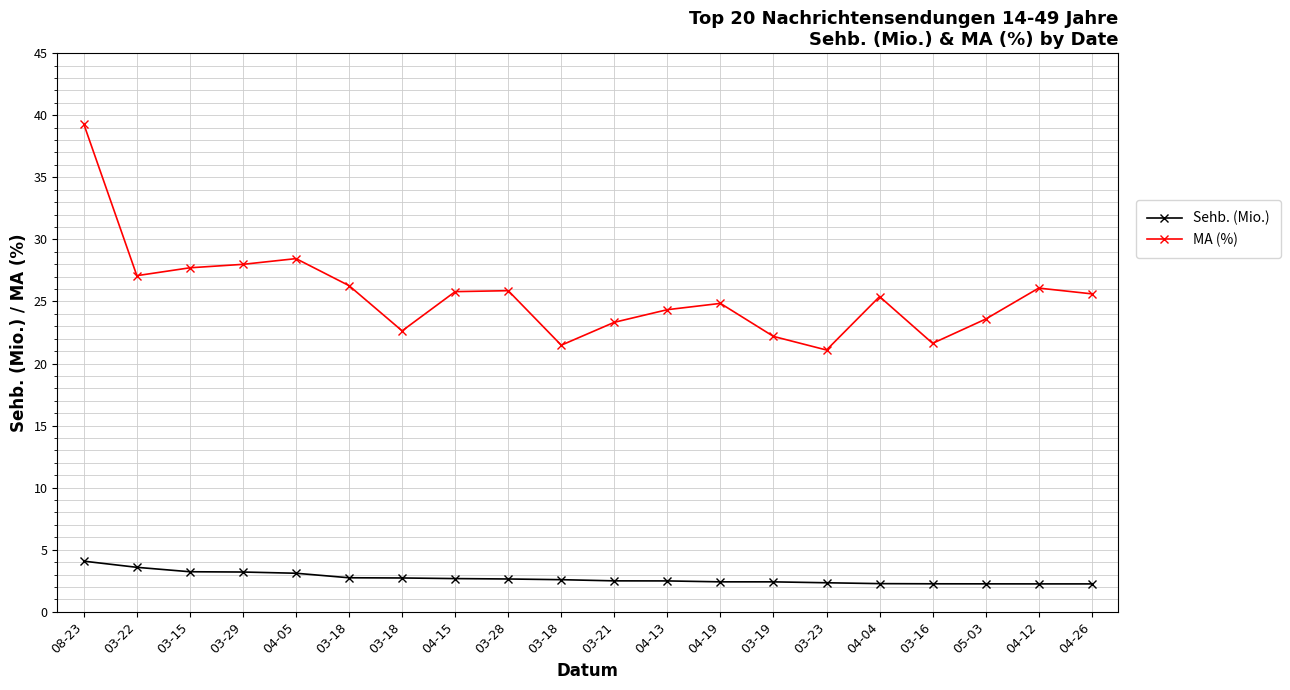

True or false: MA (%) and Sehb. (Mio.) intersect in this chart.

False